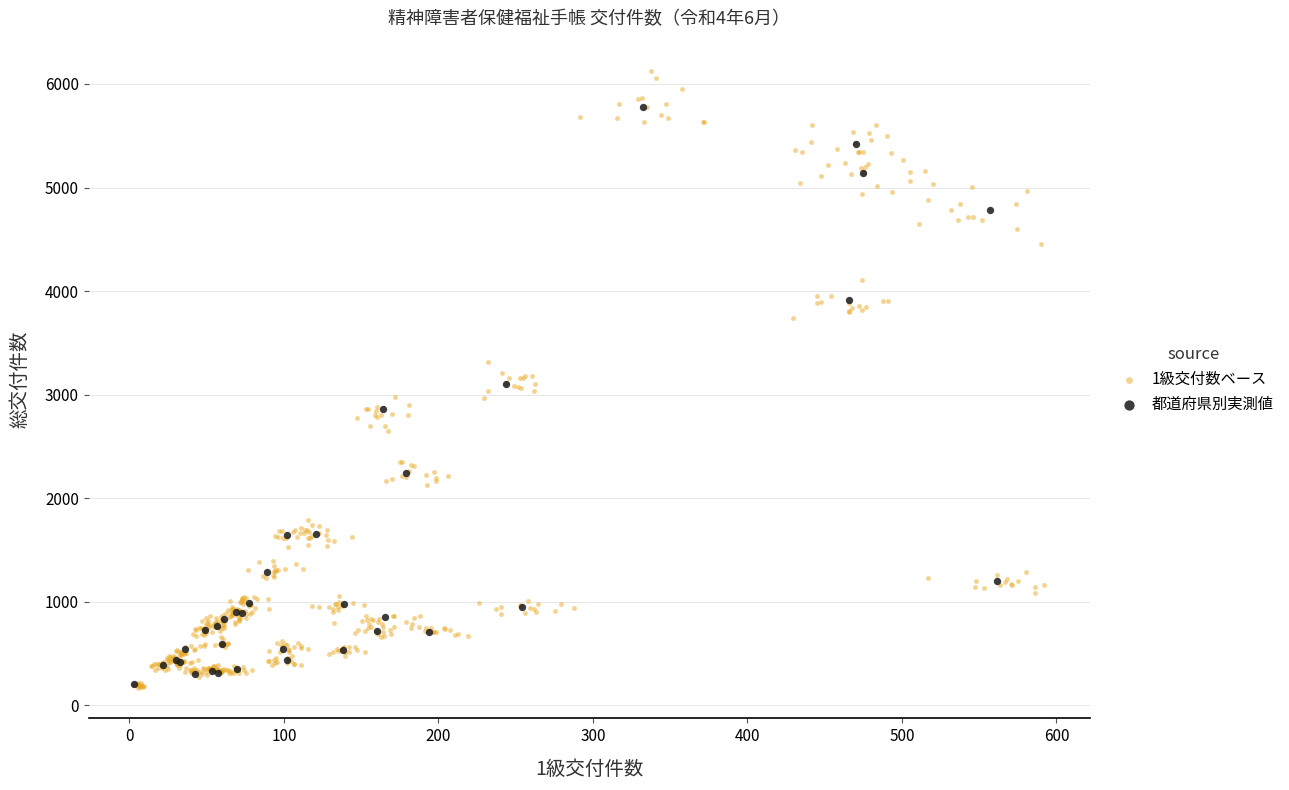

Which series has the widest spread of Y values?

1級交付数ベース